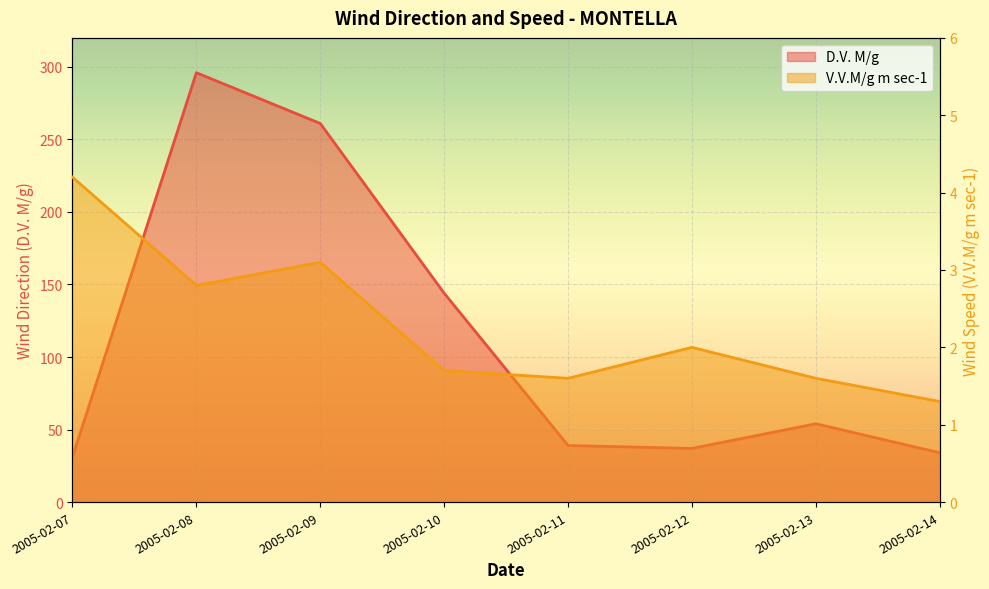

True or false: D.V. M/g and V.V.M/g m sec-1 cross at least once.

False